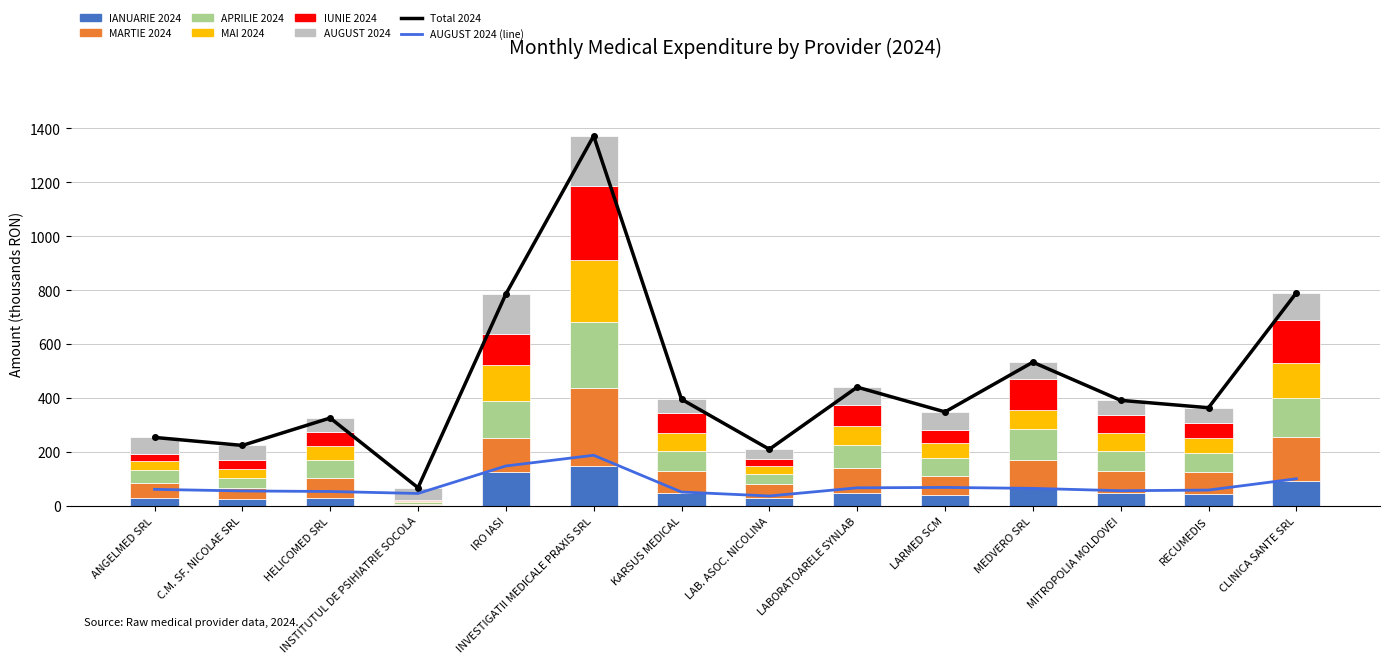

Which series has the largest total across all categories?

MARTIE 2024